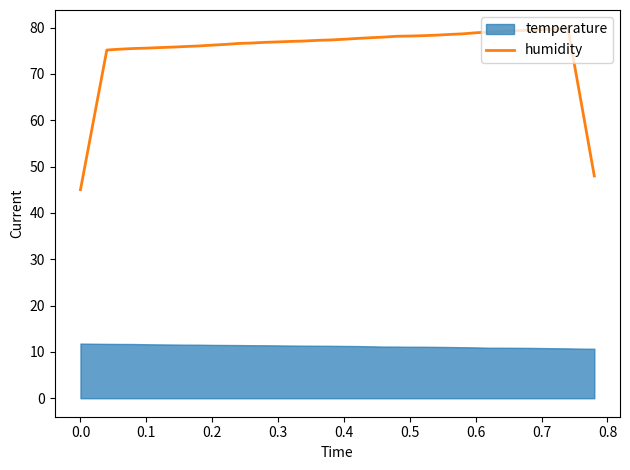

The value of humidity at 0.0 is 45.0. True or false?

True